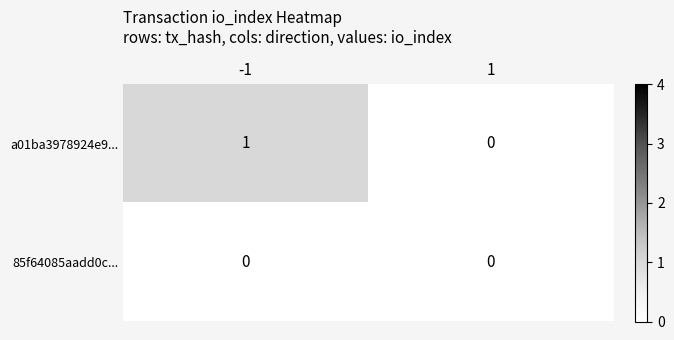

Is it true that 85f64085aadd0c... equals 0 at 1?

True